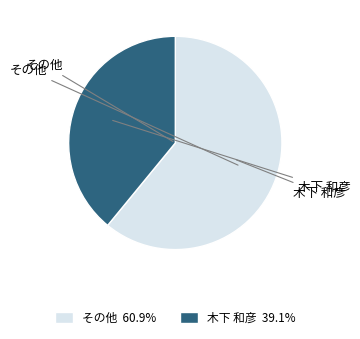

What is the ratio of the value at 木下 和彦 39.1% to the value at その他 60.9%?

0.6